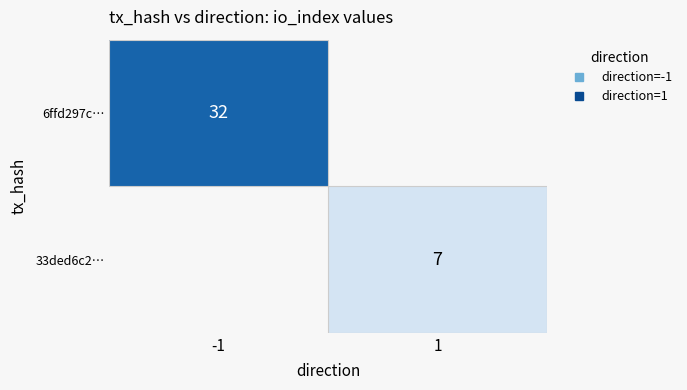

Which has a higher value, 1 or -1?

-1